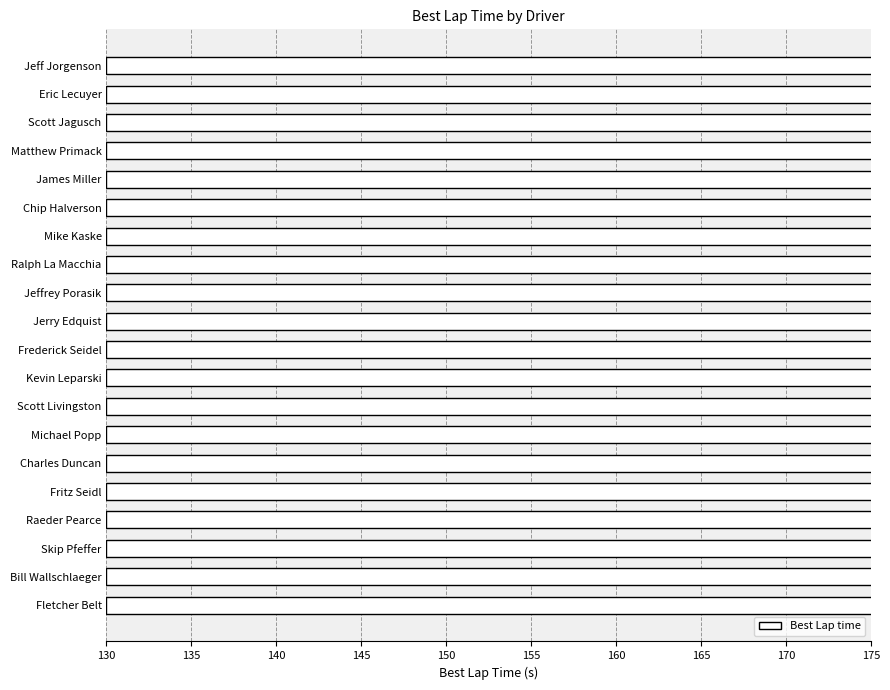

The value at Jerry Edquist is 52.5. True or false?

False